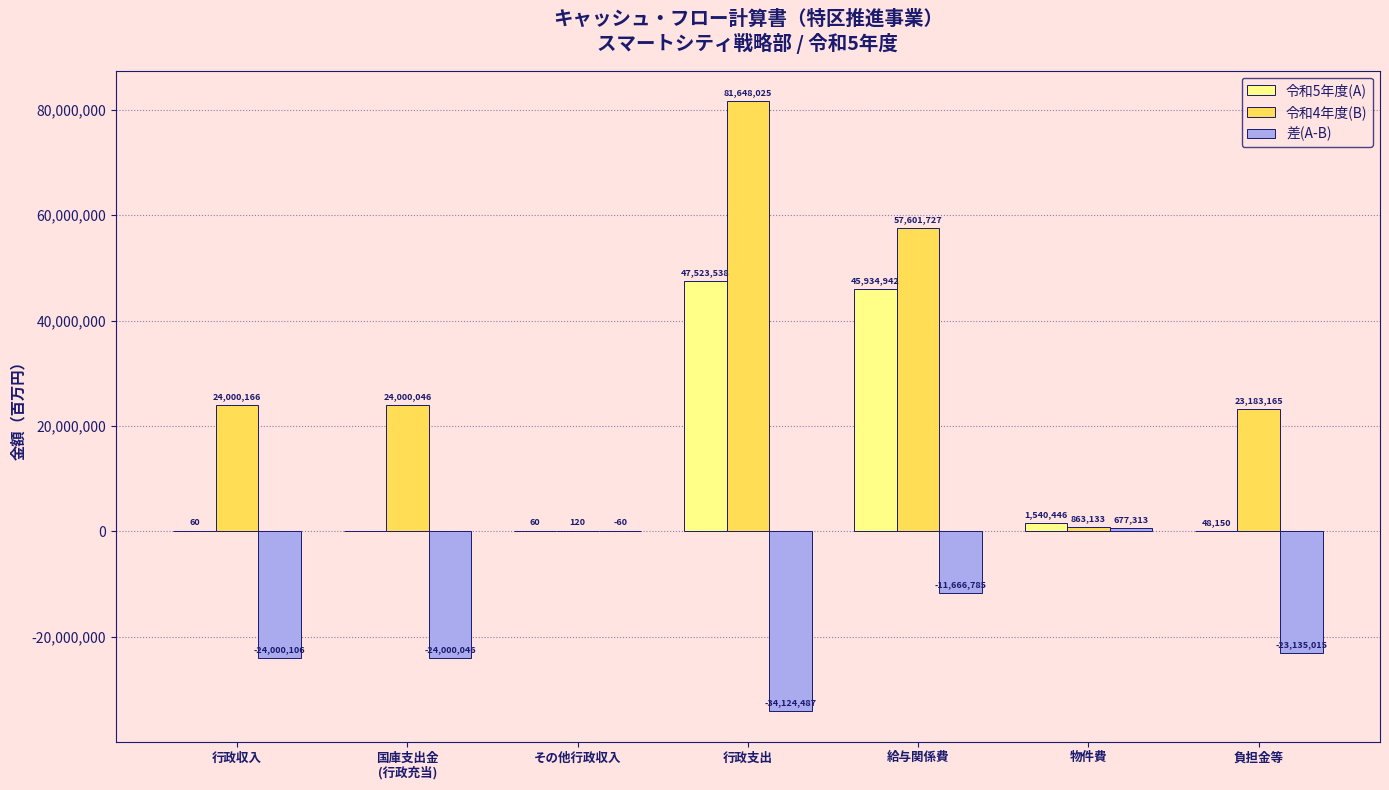

At which category is the sum across all series the highest?

行政支出